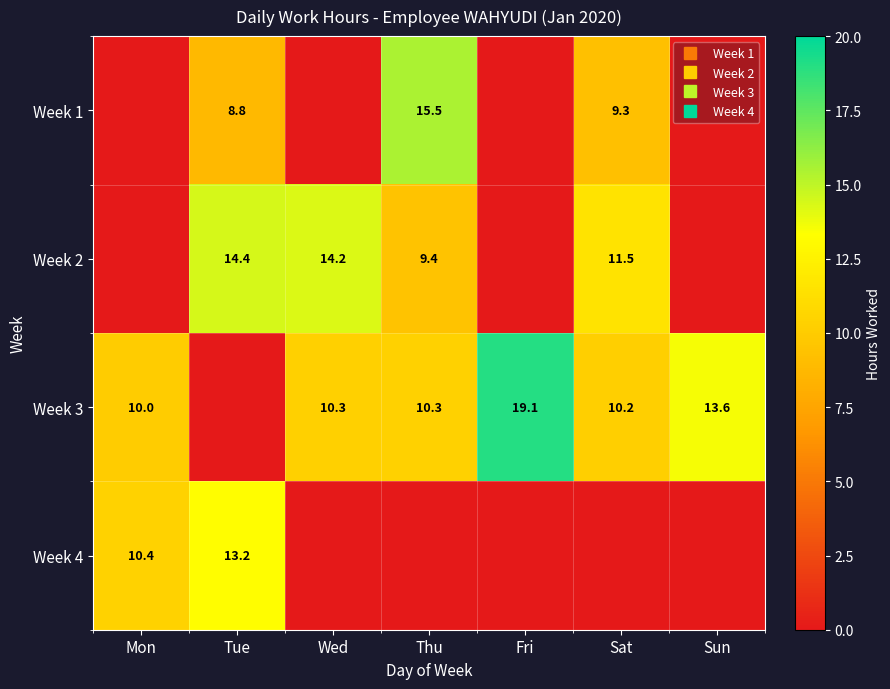

Between Tue and Mon, which is larger?

Tue